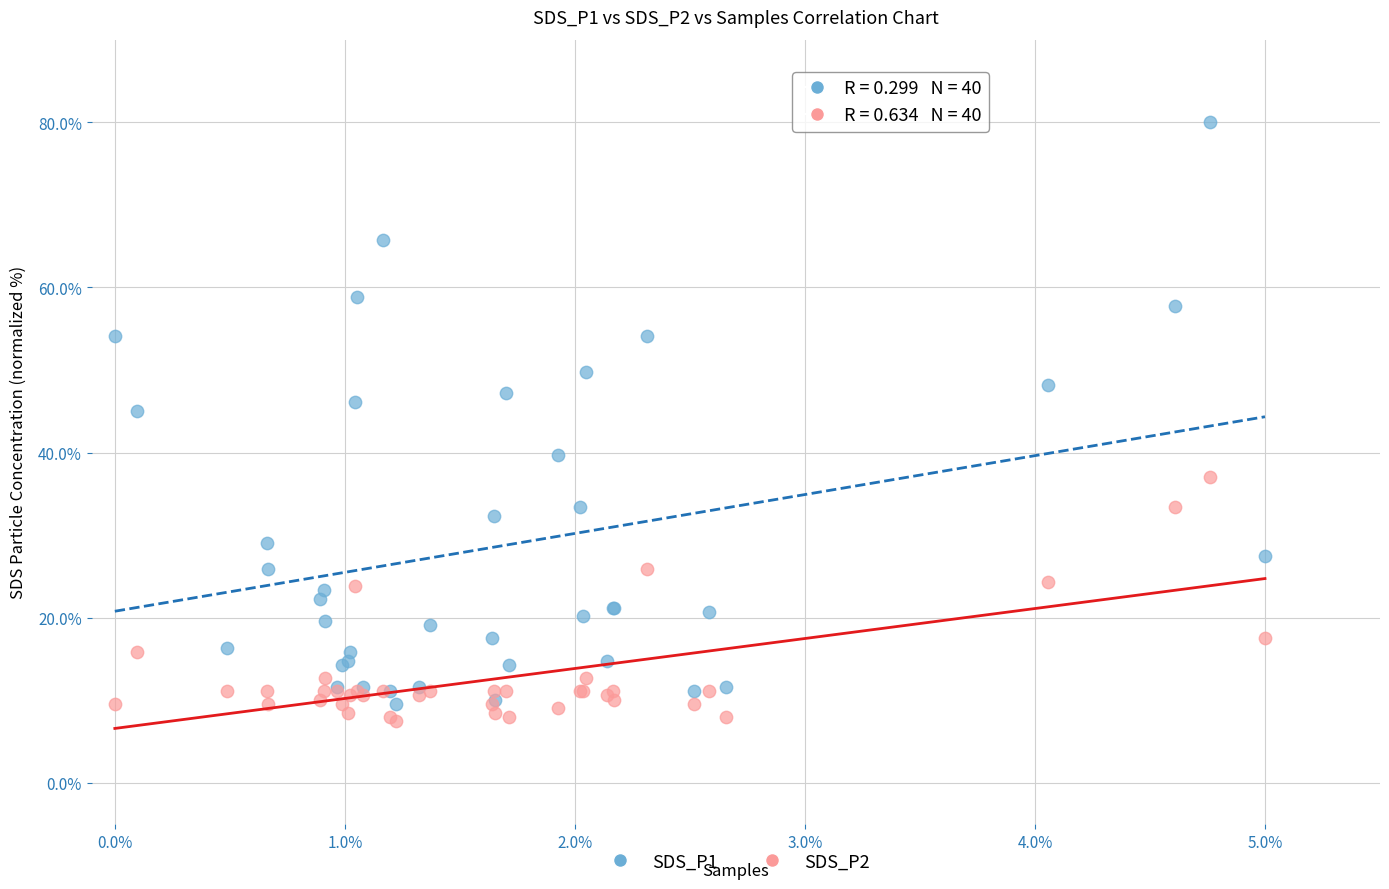

Which series reaches the maximum Y coordinate?

SDS_P1